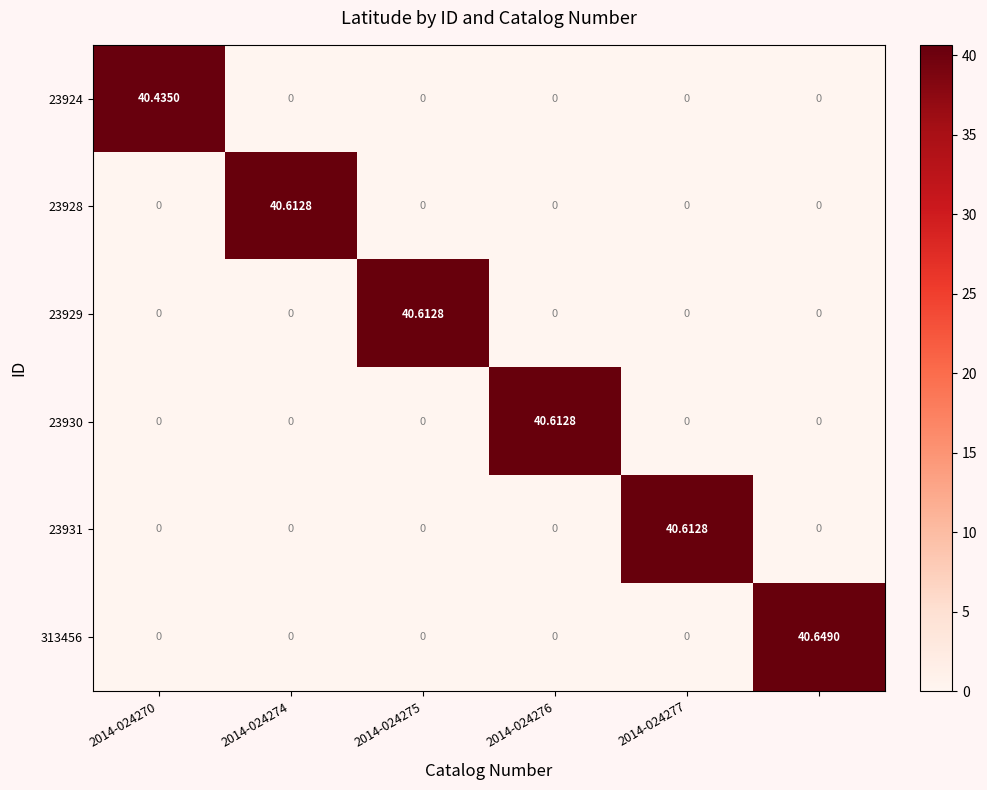

Count the number of categories in the chart.

6